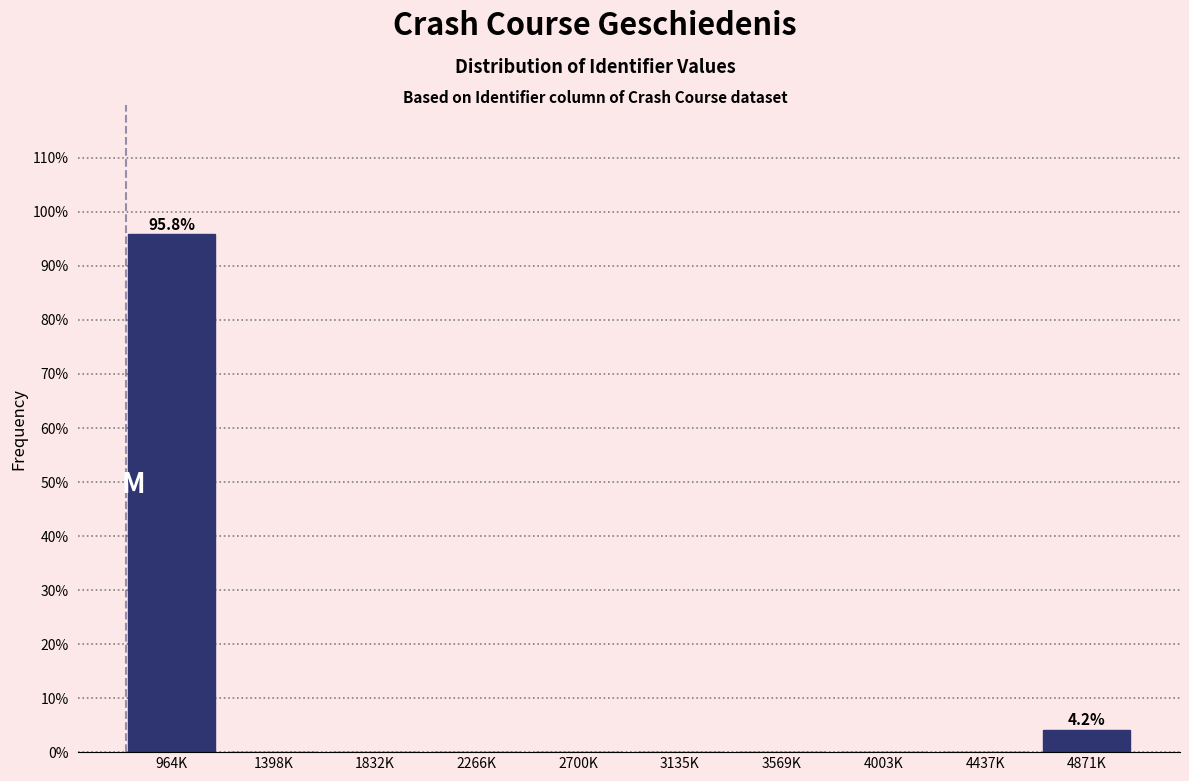

Reading right to left, what are all the values shown in this chart?

4871K=4.2	4437K=0.0	4003K=0.0	3569K=0.0	3135K=0.0	2700K=0.0	2266K=0.0	1832K=0.0	1398K=0.0	964K=95.8